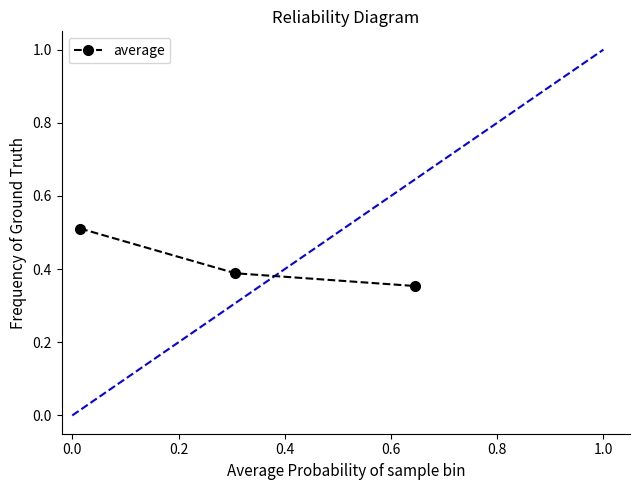

Count the values in the range 0 to 1.

3